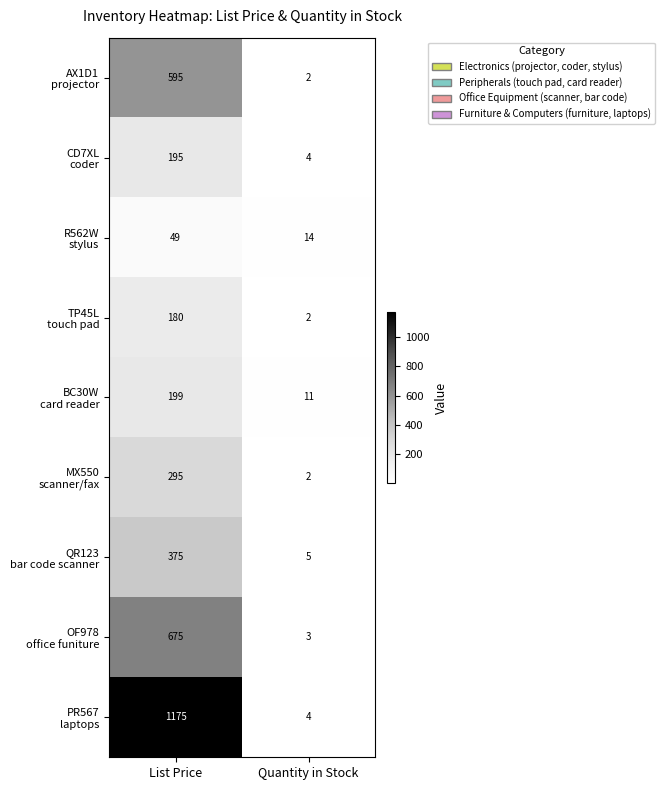

At which category is the sum across all series the highest?

List Price